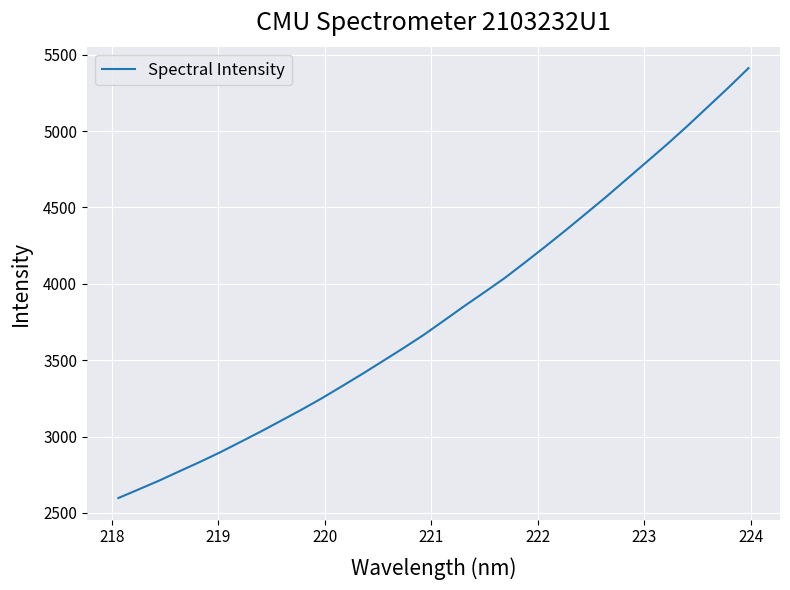

What is the difference between the maximum and minimum values?

2814.5